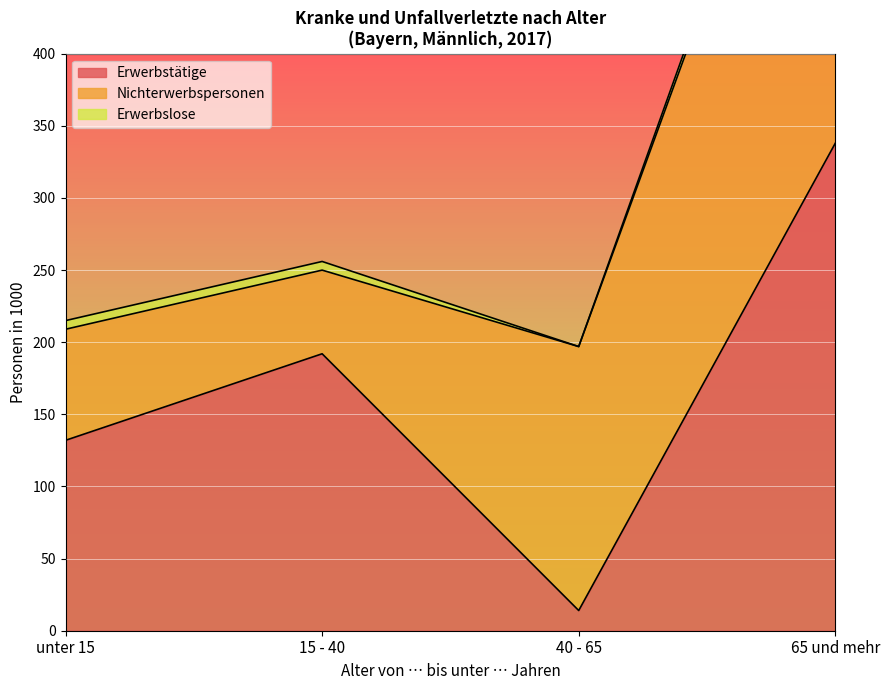

What is the value of the Nichterwerbspersonen point at the 3rd from the left?

183